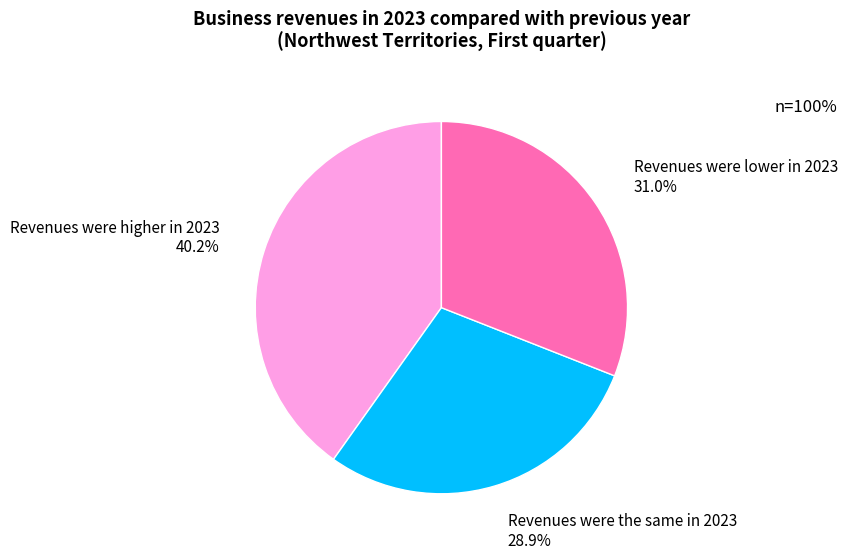

To the nearest percent, what is the combined percentage of Revenues were higher in 2023 and Revenues were lower in 2023?

71%